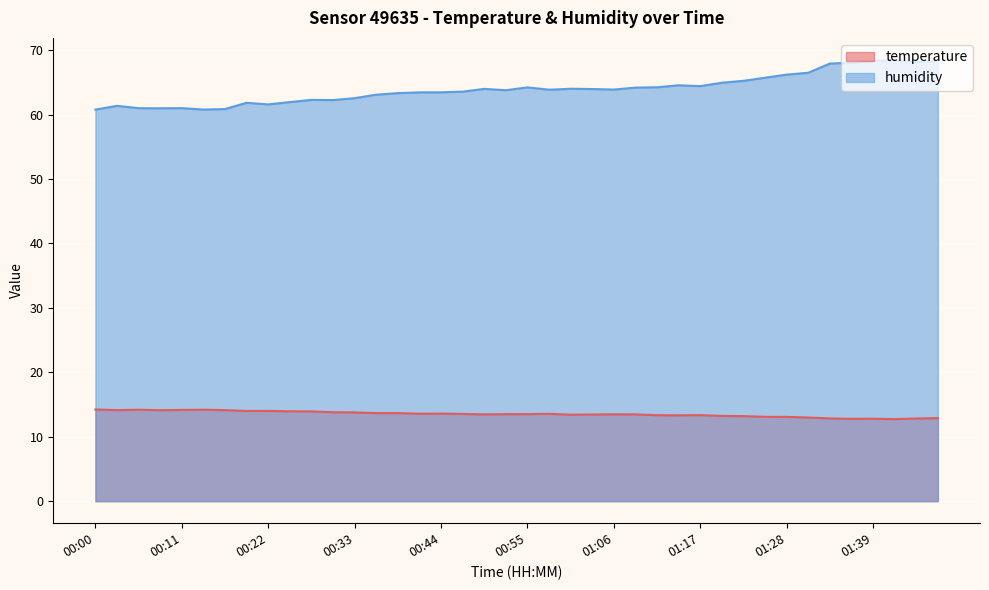

True or false: temperature has a value of 14.1 at 00:02.

True